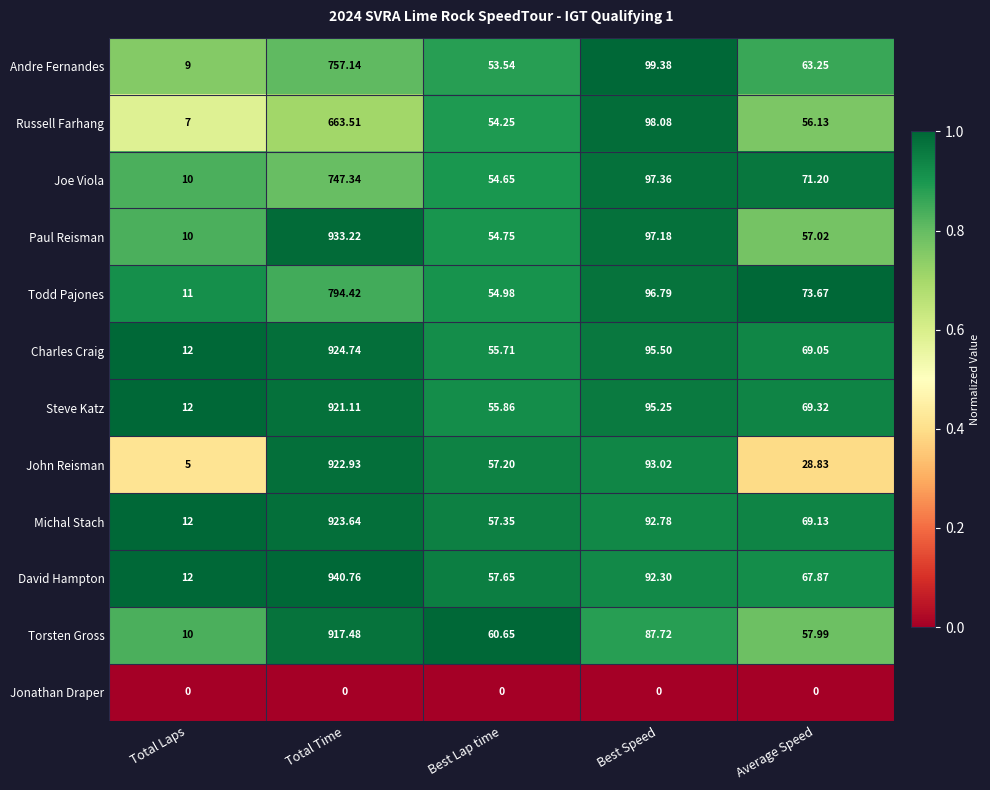

Which series has the largest range (max minus min)?

David Hampton